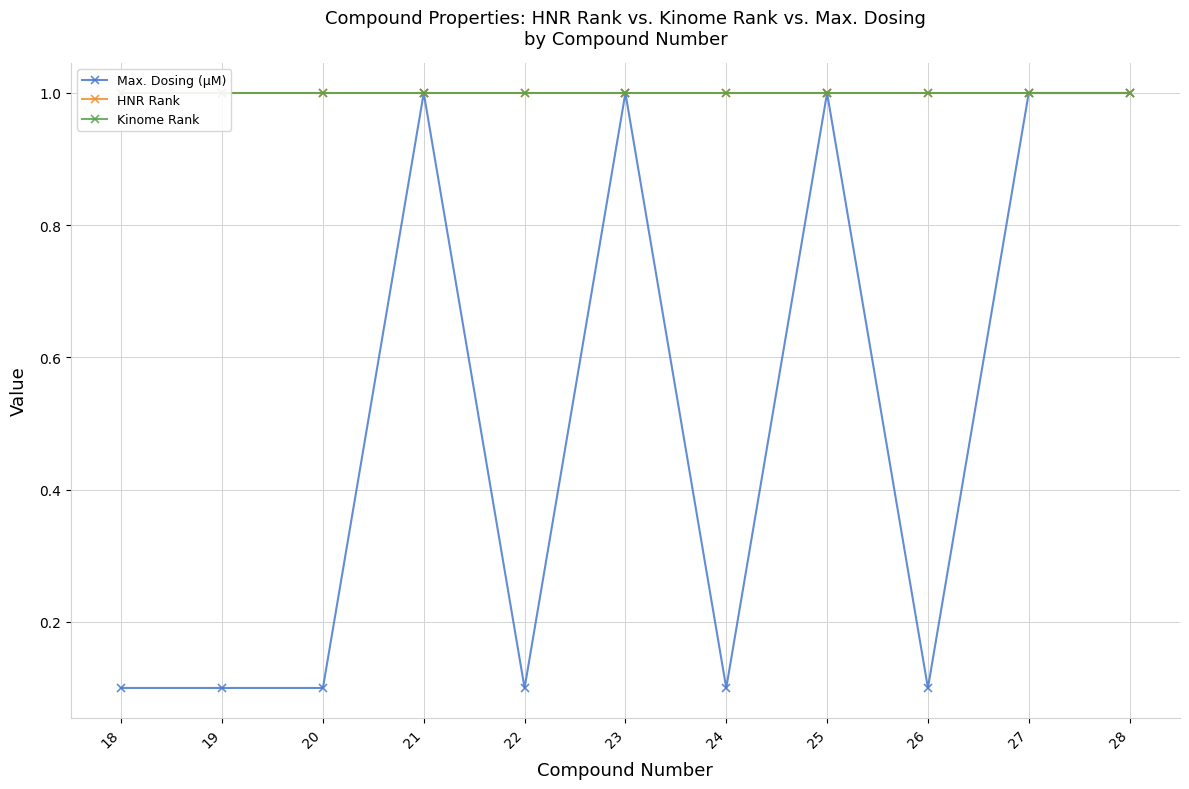

True or false: Max. Dosing (µM) has a value of 0.1 at 22.

True